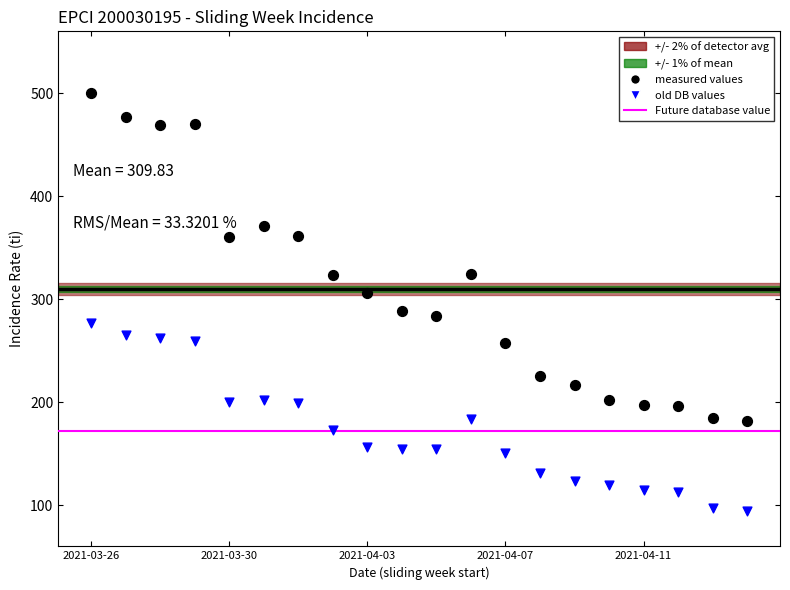

Which series has the largest Y range (max minus min)?

measured values